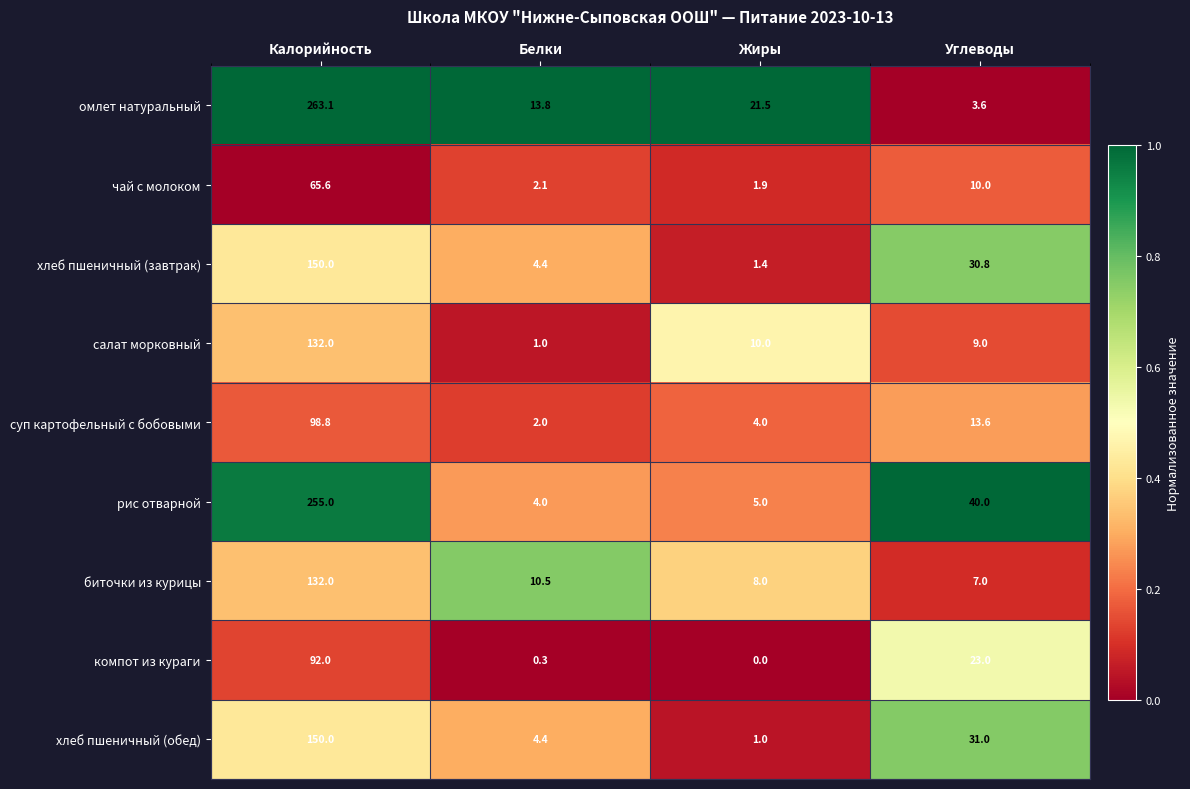

How many series are shown in this chart?

9